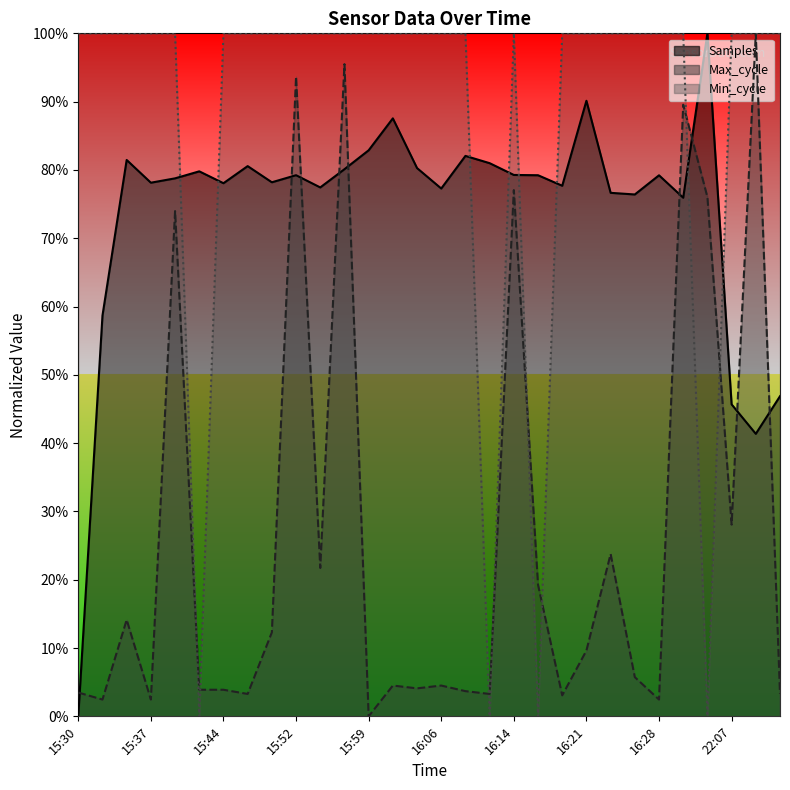

What is the maximum value for Max_cycle?

100.0